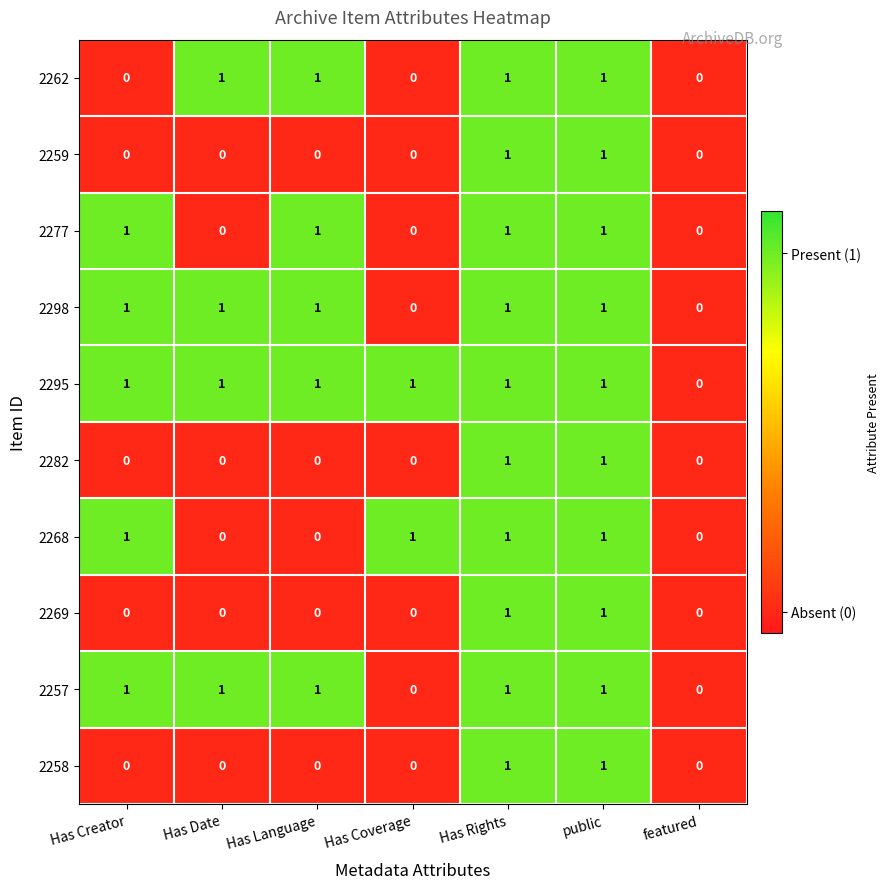

The 2259 series shows 0 at Has Coverage. True or false?

True